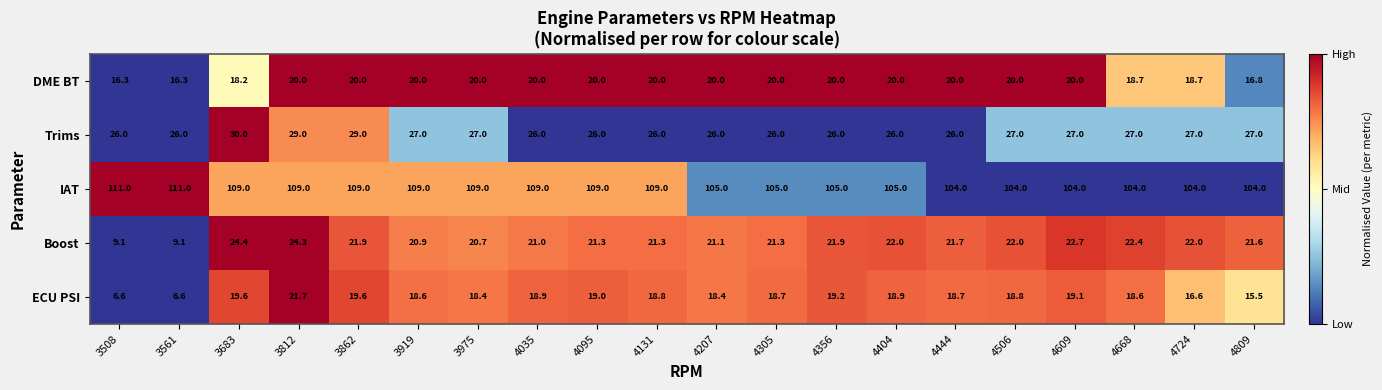

Rank the series at 4095 from highest to lowest value.

IAT, Trims, Boost, DME BT, ECU PSI